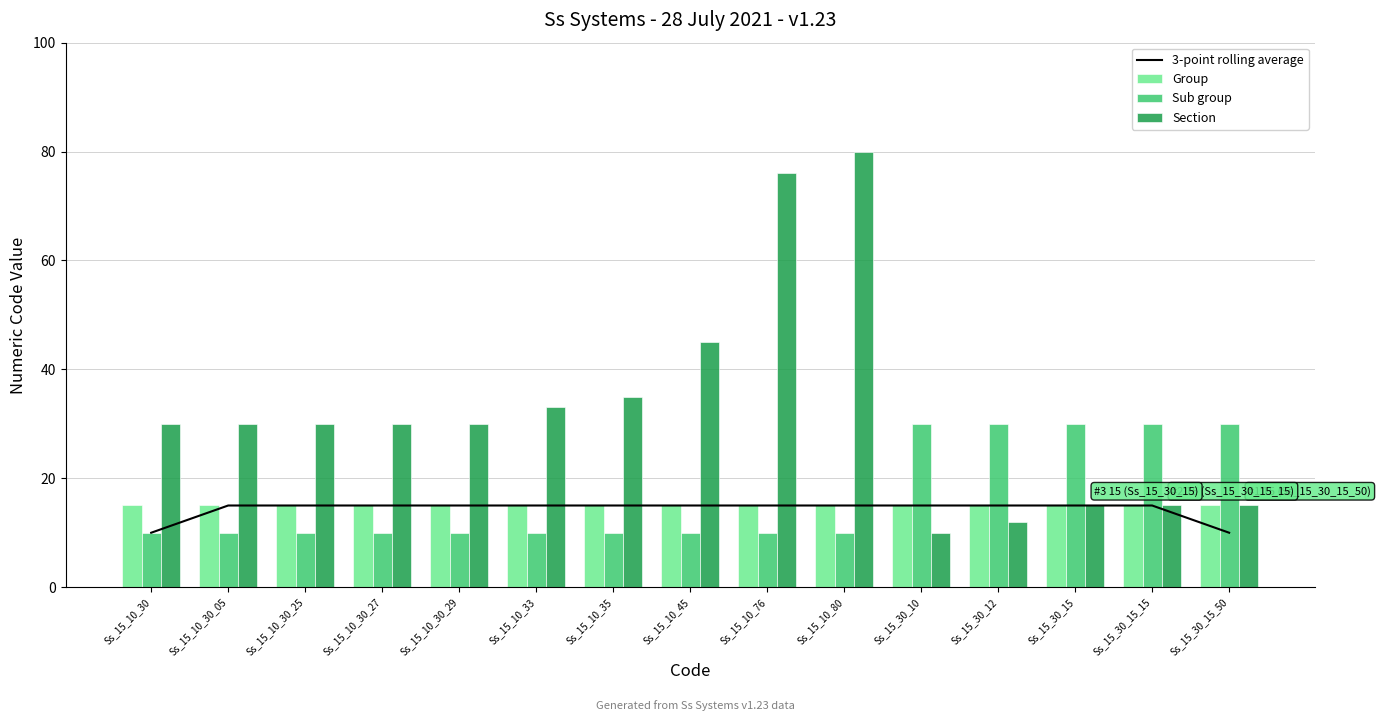

How many groups of bars are there?

15